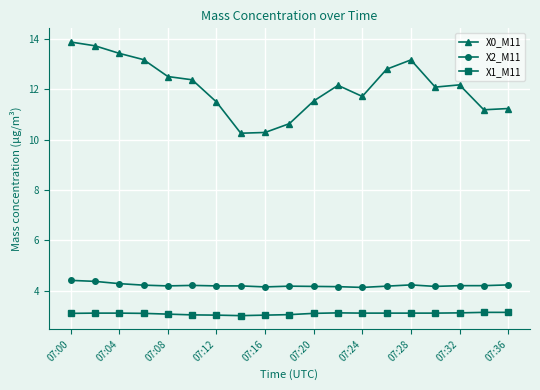

True or false: X1_M11 and X2_M11 intersect in this chart.

False